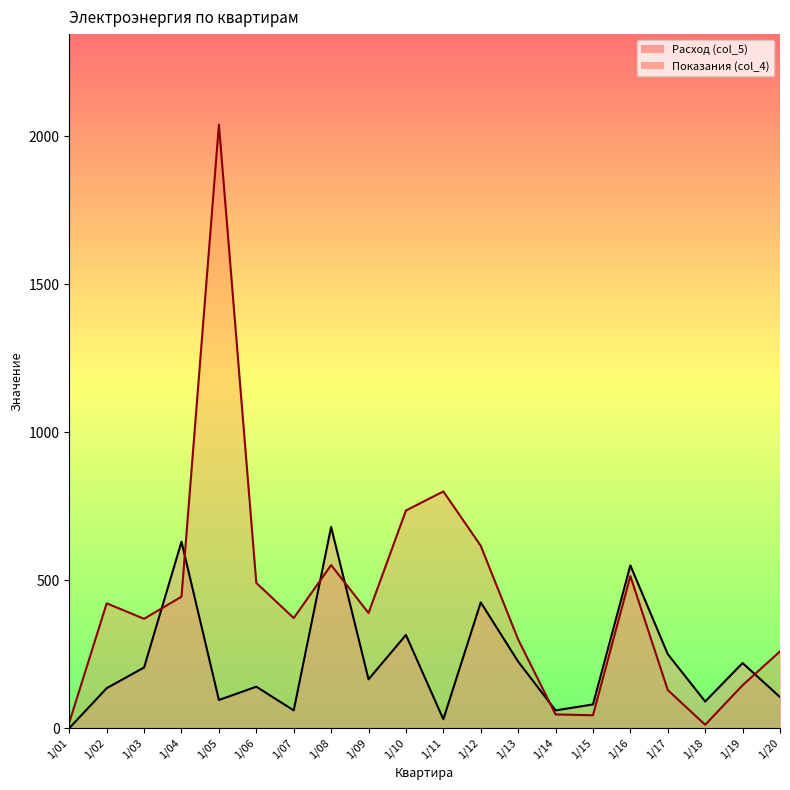

Reading left to right, list all the values displayed in this chart.

Расход (col_5): 0.0	135.0	205.0	630.0	95.0	140.0	60.0	680.0	165.0	315.0	30.0	425.0	225.0	60.0	80.0	550.0	250.0	90.0	220.0	105.0
Показания (col_4): 19.2	421.8	369.6	444.3	2040.0	490.8	372.1	551.2	389.2	735.6	800.2	616.3	299.7	46.3	43.4	513.8	128.7	11.3	144.9	259.4